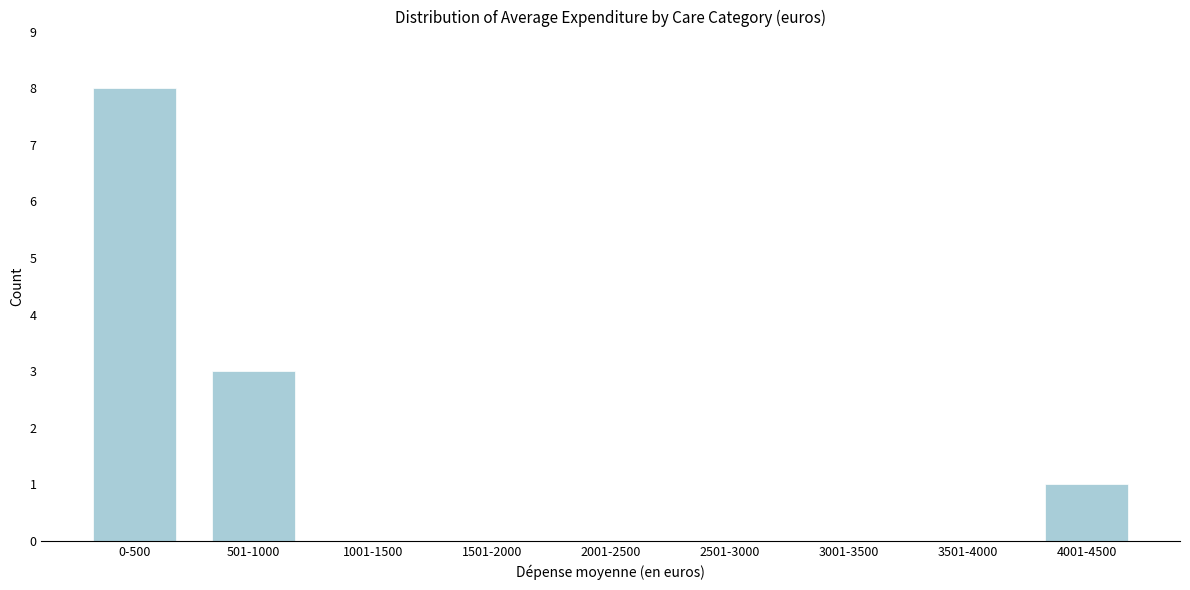

Reading left to right, transcribe all the data shown in this chart.

0-500=8	501-1000=3	1001-1500=0	1501-2000=0	2001-2500=0	2501-3000=0	3001-3500=0	3501-4000=0	4001-4500=1